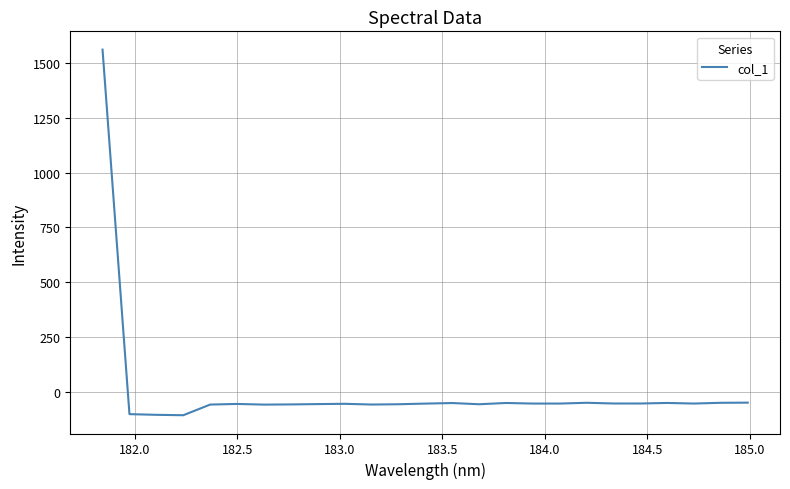

What is the difference between the maximum and minimum values?

1668.4